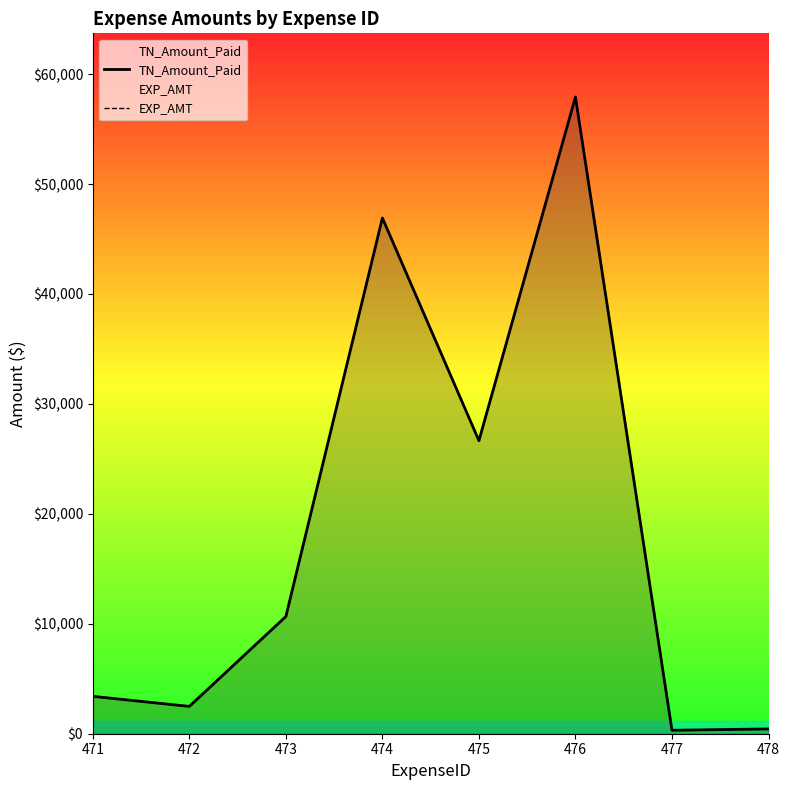

What is the sum of the TN_Amount_Paid values at 472 and 478?

2922.0